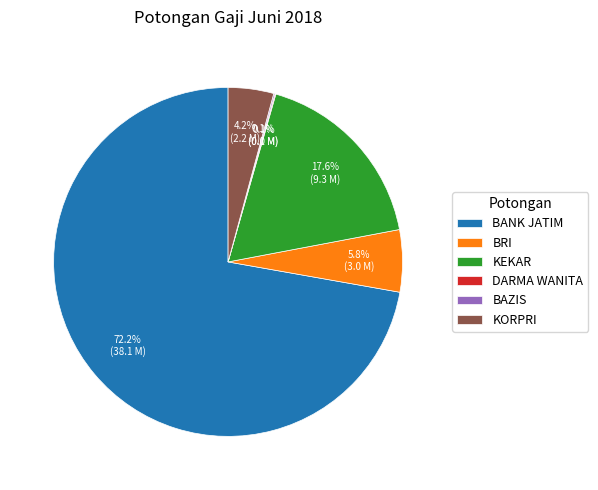

How much of the chart is everything except KEKAR?

82.4%